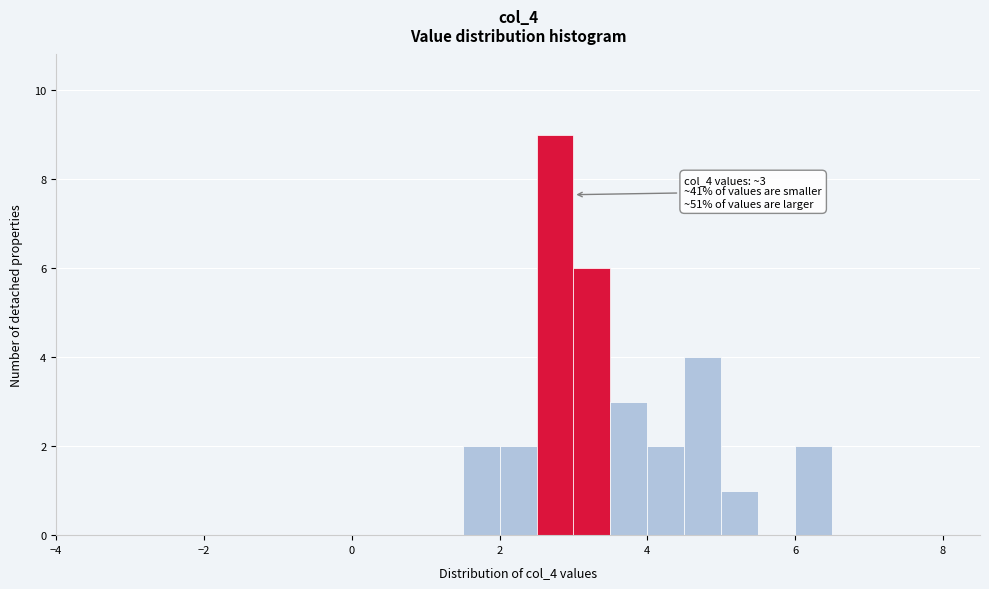

Around what value on the x-axis is the tallest bar? Give the approximate position of its centre, as read against the axis.

2.8